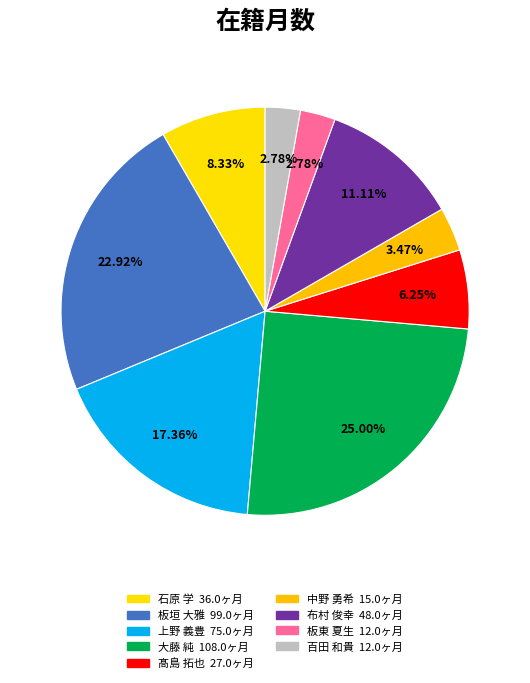

Do 板垣 大雅 and 石原 学 together represent more than half of the pie?

No